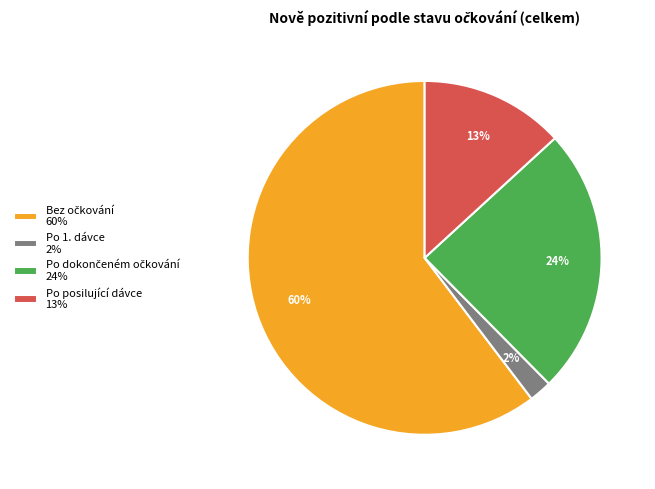

To the nearest percent, what is the average slice percentage?

25%